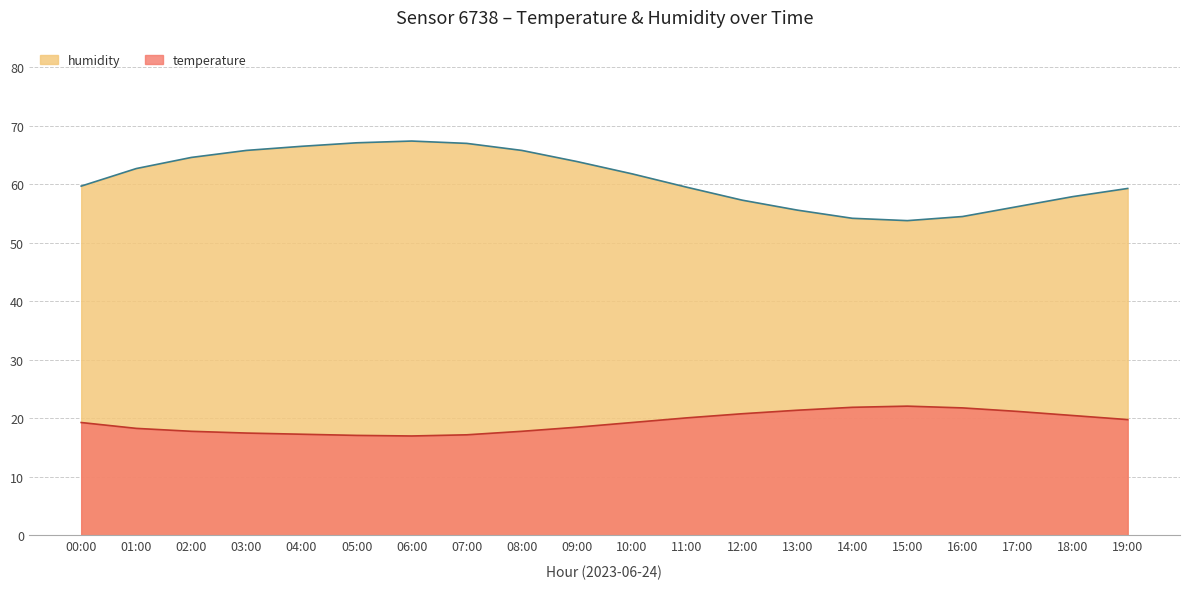

Is it true that humidity equals 59.7 at 00:00?

True